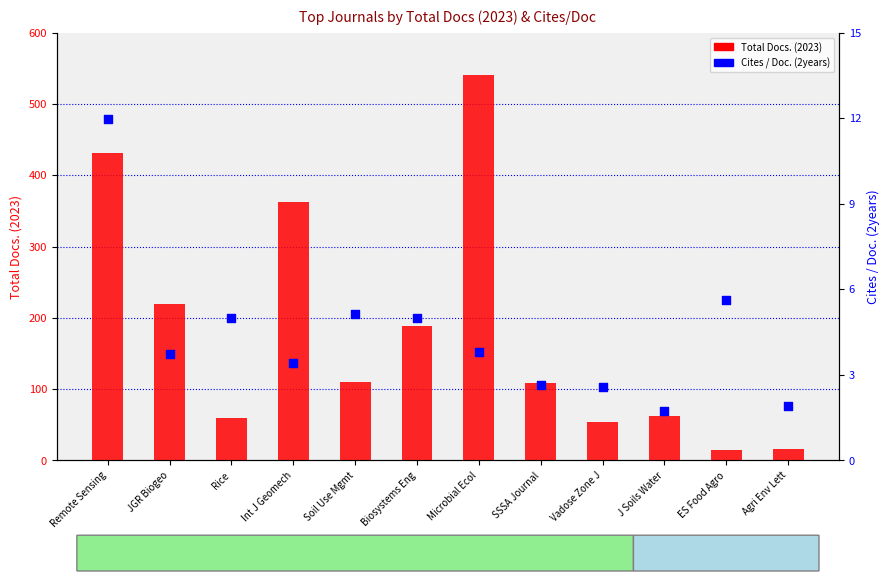

At which category is the sum across all series the highest?

Microbial Ecol